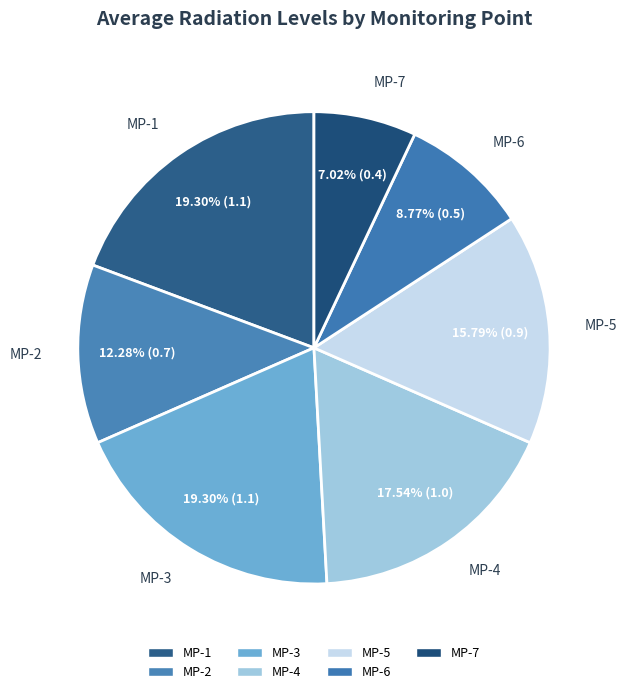

Is MP-1 the majority of the pie?

No